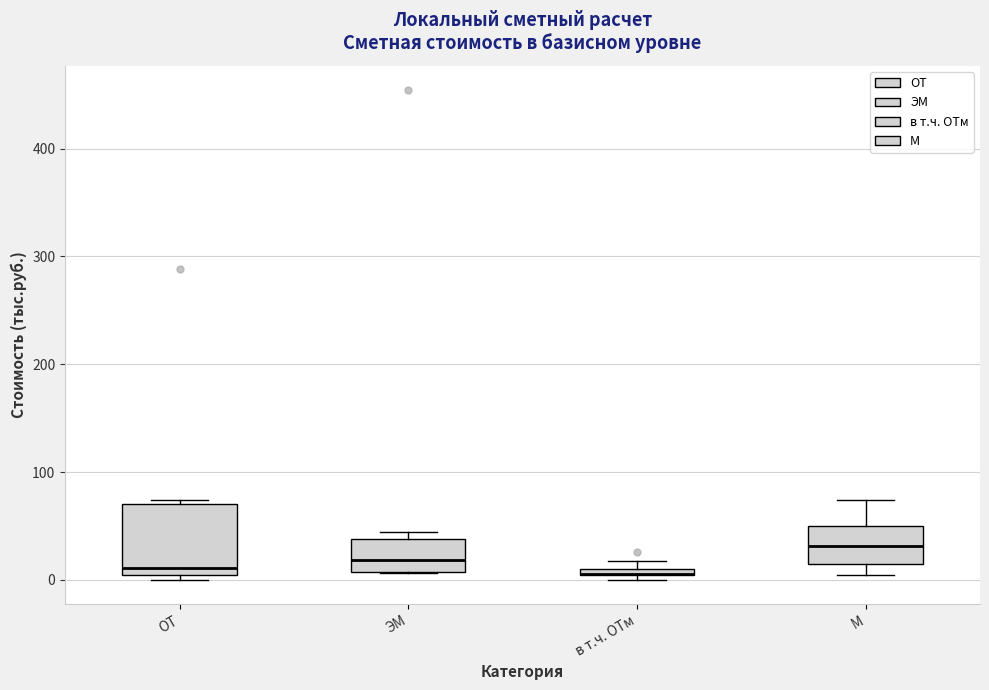

Where is the lower edge of the box for ЭМ on the y-axis? The values are not printed on the chart, so give them approximately, as read against the axis.

10